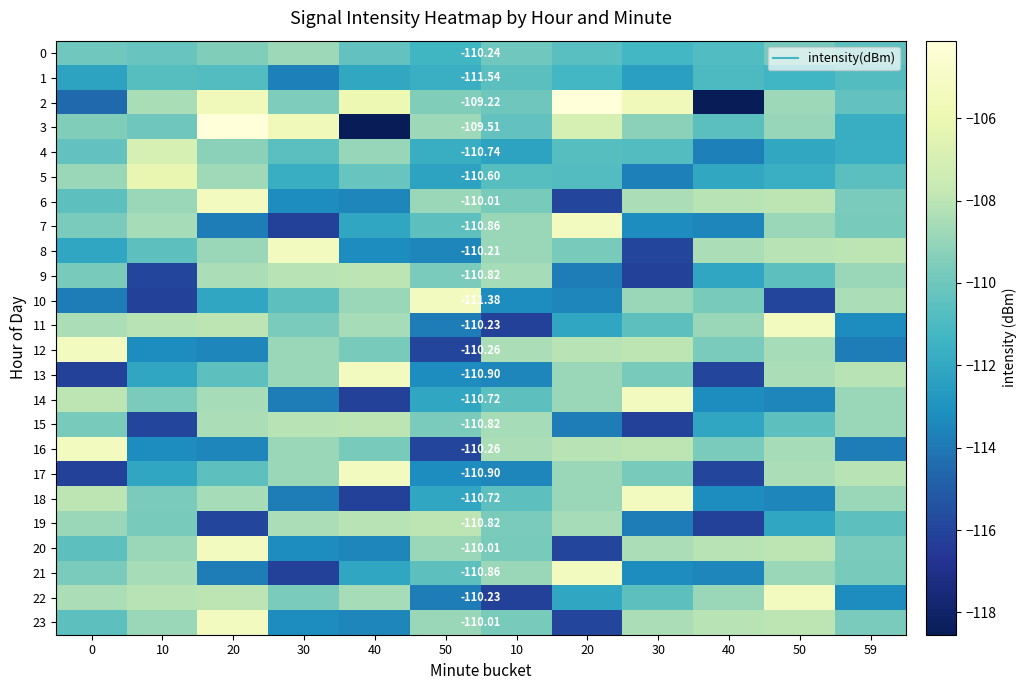

Which series has the largest total across all categories?

2